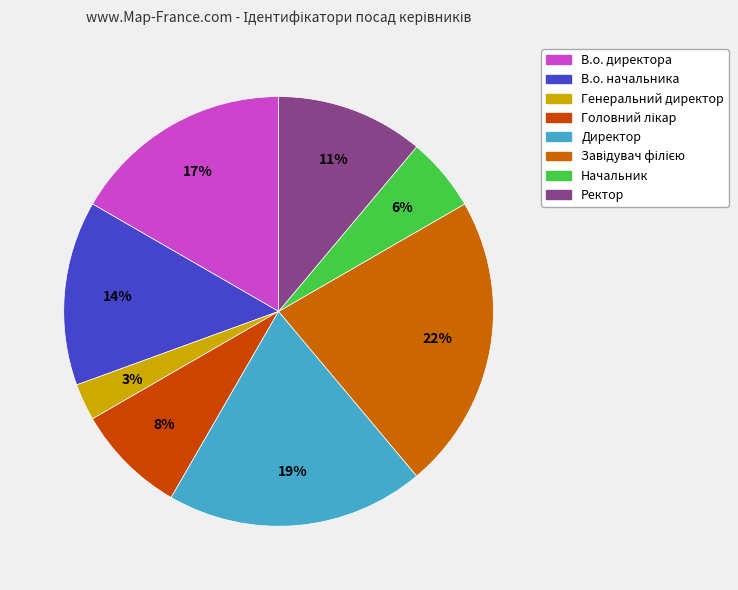

Between Директор and Головний лікар, which is larger?

Директор